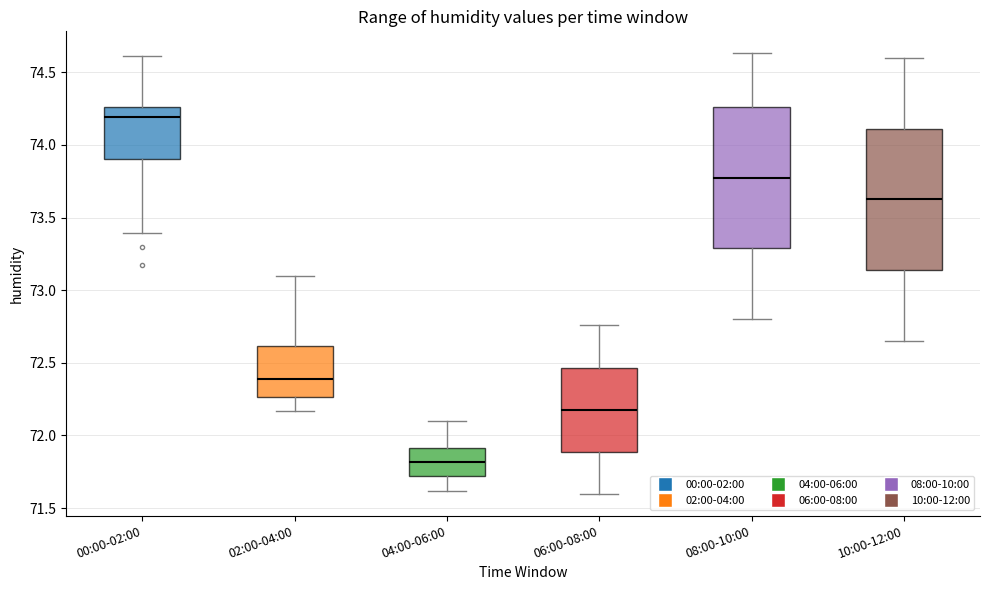

Reading left to right, read every box against the y-axis: the position of its median line, the range the box covers, and the ends of its whiskers. The values are not printed on the chart, so give them approximately, as read against the axis.

00:00-02:00: median 74.20, box 73.90 to 74.25, whiskers 73.40 to 74.60
02:00-04:00: median 72.40, box 72.25 to 72.60, whiskers 72.15 to 73.10
04:00-06:00: median 71.80, box 71.70 to 71.90, whiskers 71.60 to 72.10
06:00-08:00: median 72.20, box 71.90 to 72.45, whiskers 71.60 to 72.75
08:00-10:00: median 73.80, box 73.30 to 74.25, whiskers 72.80 to 74.65
10:00-12:00: median 73.65, box 73.15 to 74.10, whiskers 72.65 to 74.60